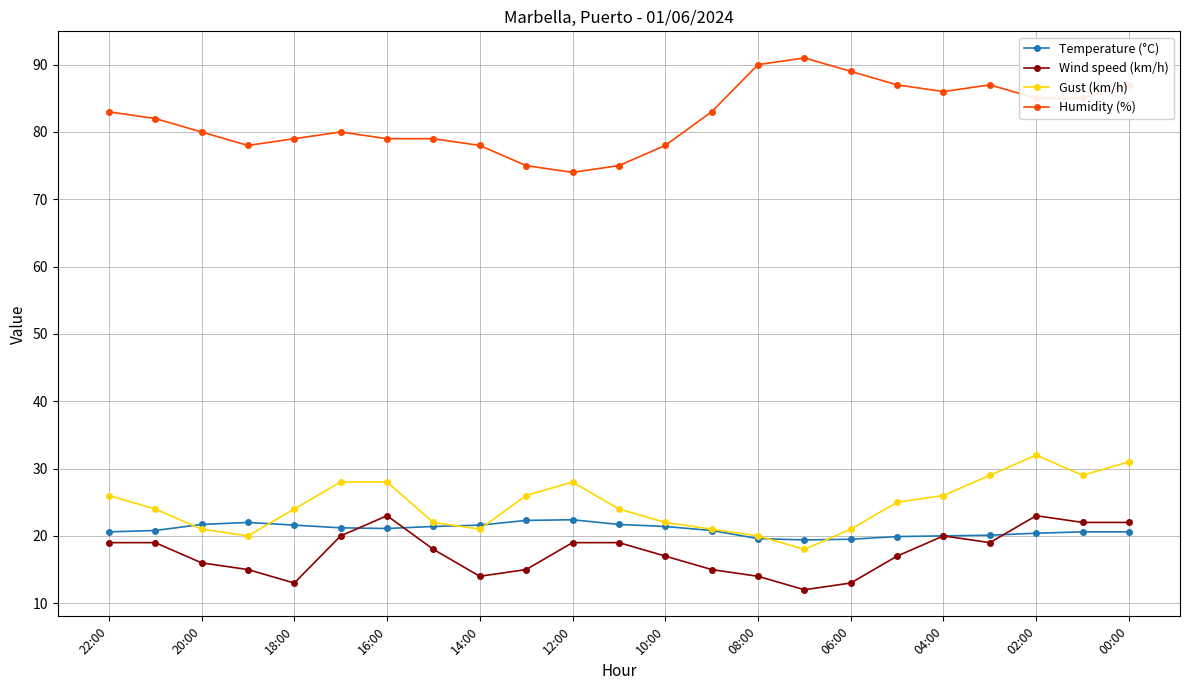

Which series has the largest total across all categories?

Humidity (%)